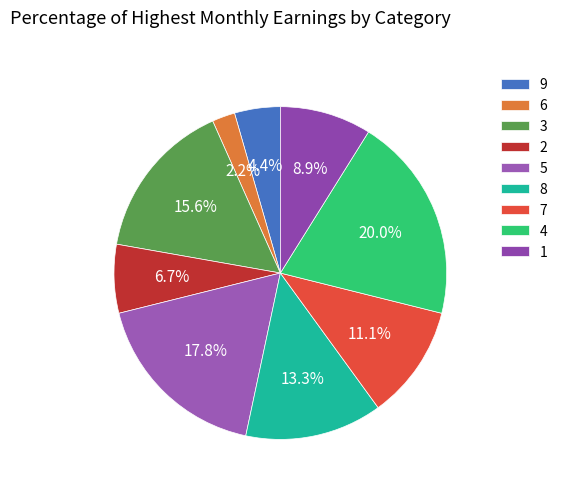

Is there a majority slice in this chart?

No